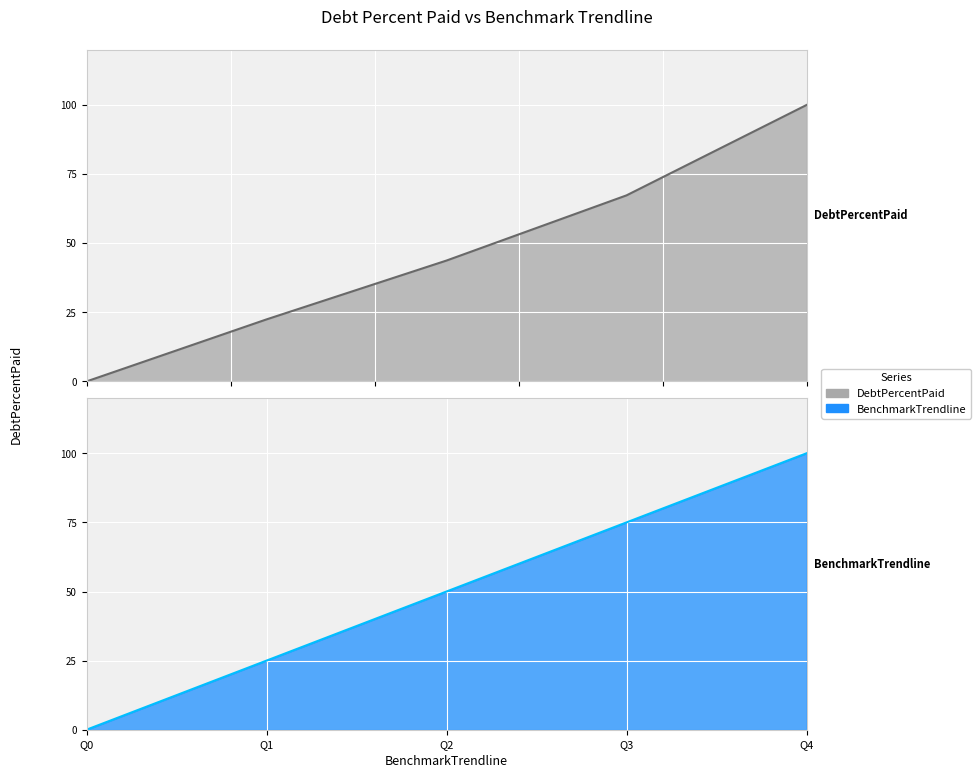

True or false: DebtPercentPaid has a value of 179.9 at Q4.

False